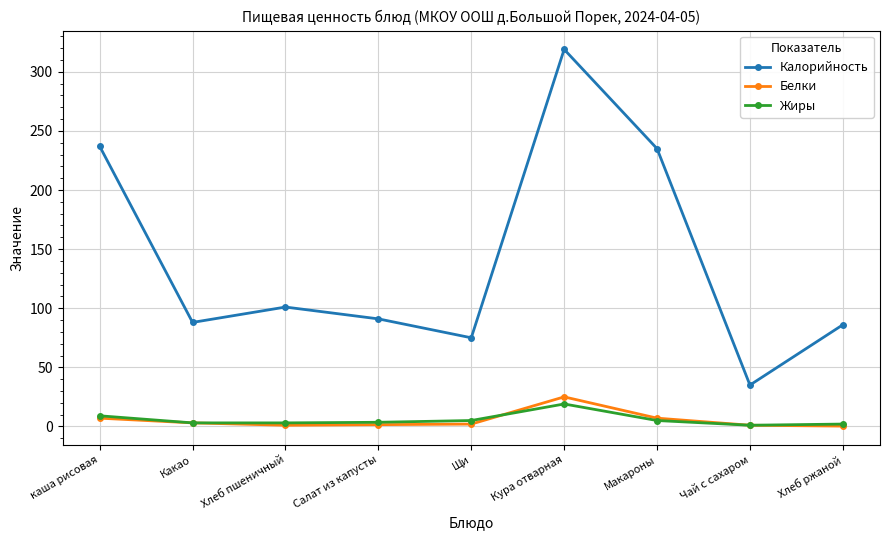

What is the sum of all Белки values?

47.8